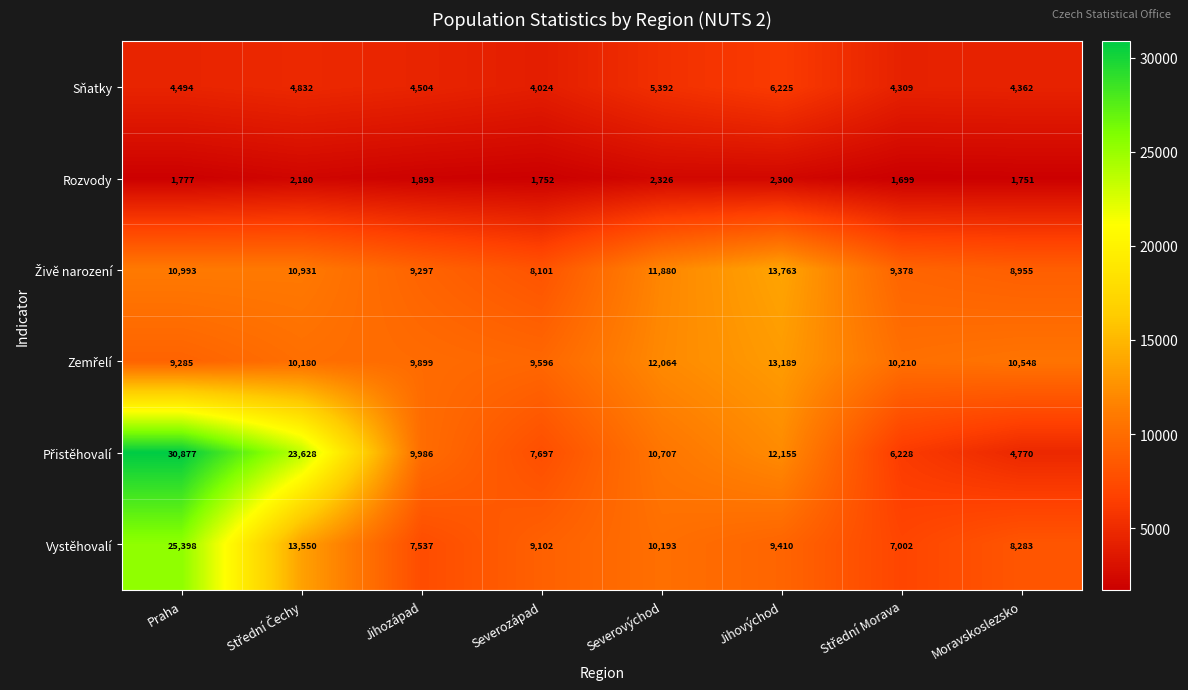

At how many categories does at least one series exceed 4842?

8